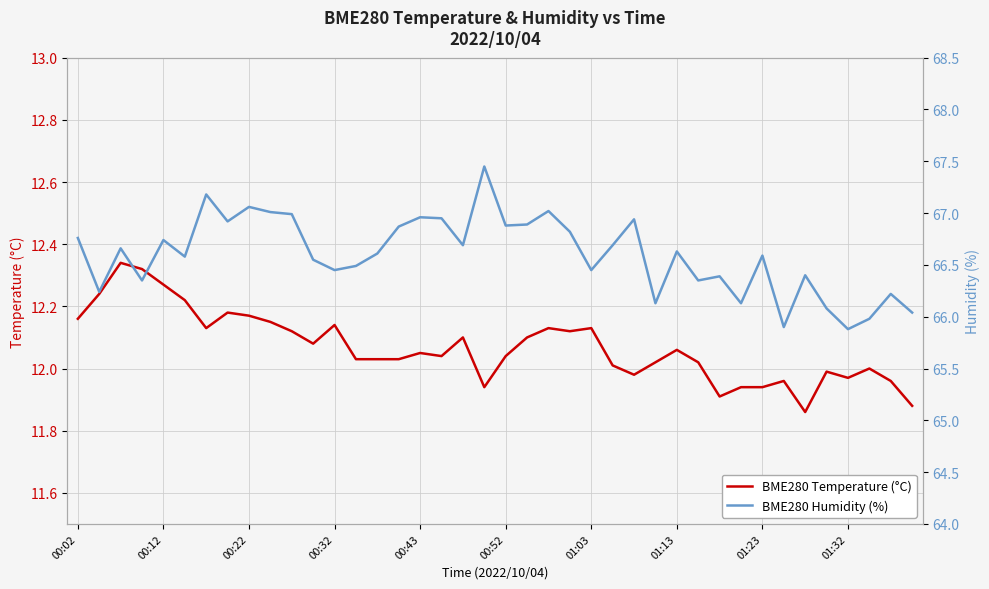

What is the sum of all BME280 Temperature (°C) values?

482.8